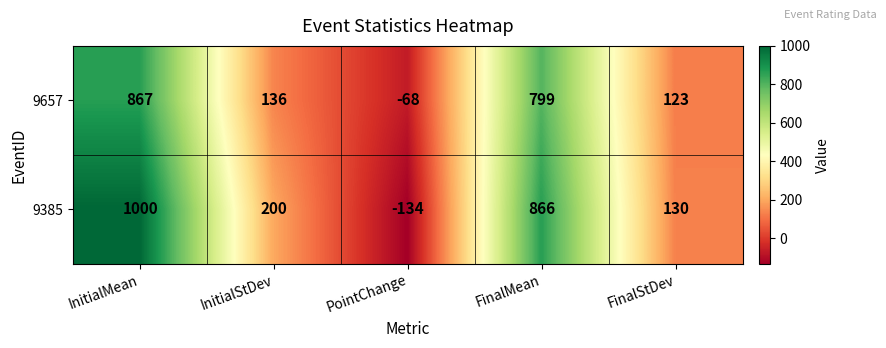

The 9385 series shows 1000 at InitialMean. True or false?

True